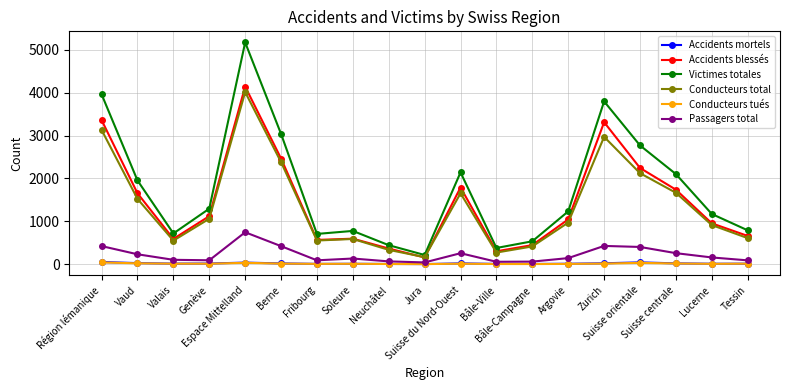

What is the value of the Accidents blessés point at the 11th from the left?

1788